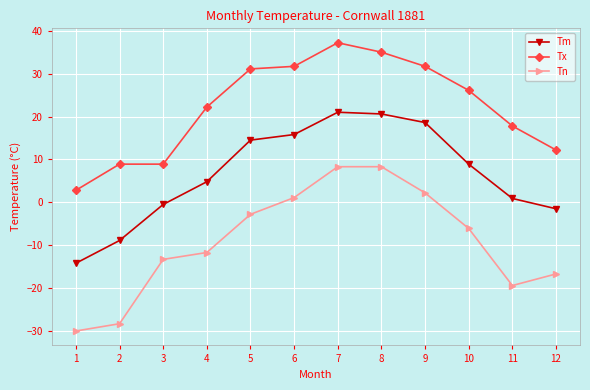

What is the difference between the maximum and second lowest values in the Tn series?

36.6